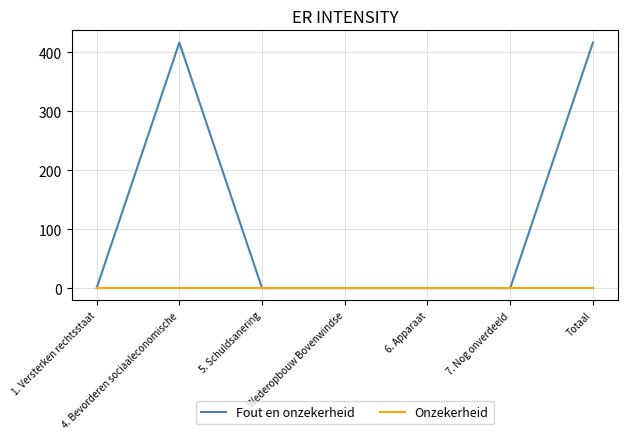

Does the chart display data point markers on the line(s)?

No